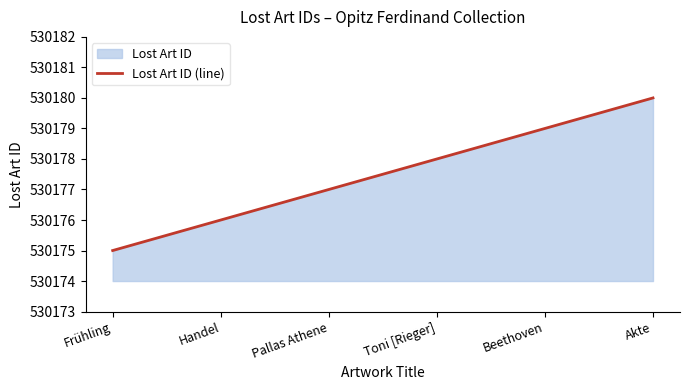

Reading left to right, what are all the values shown in this chart?

Frühling=530175	Handel=530176	Pallas Athene=530177	Toni [Rieger]=530178	Beethoven=530179	Akte=530180